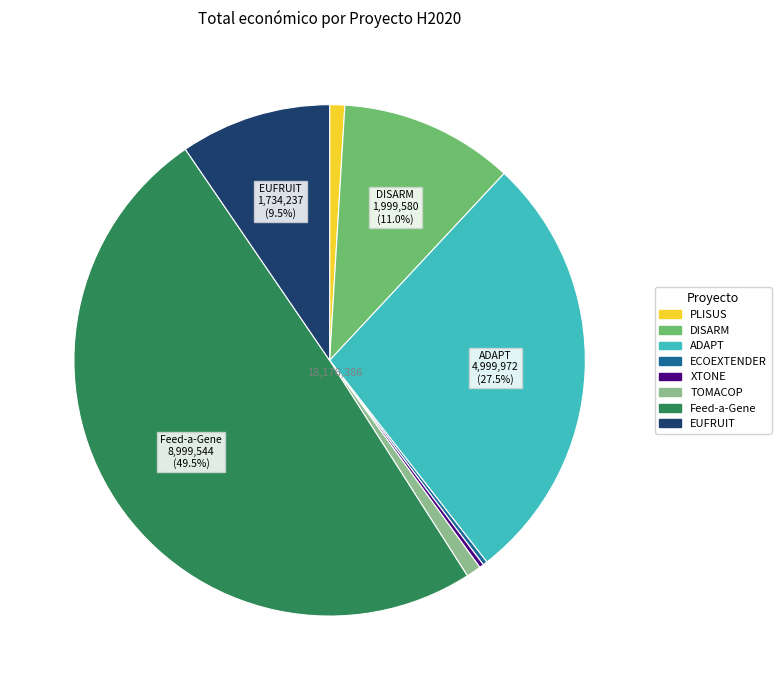

Combined, do EUFRUIT and Feed-a-Gene account for over 50%?

Yes